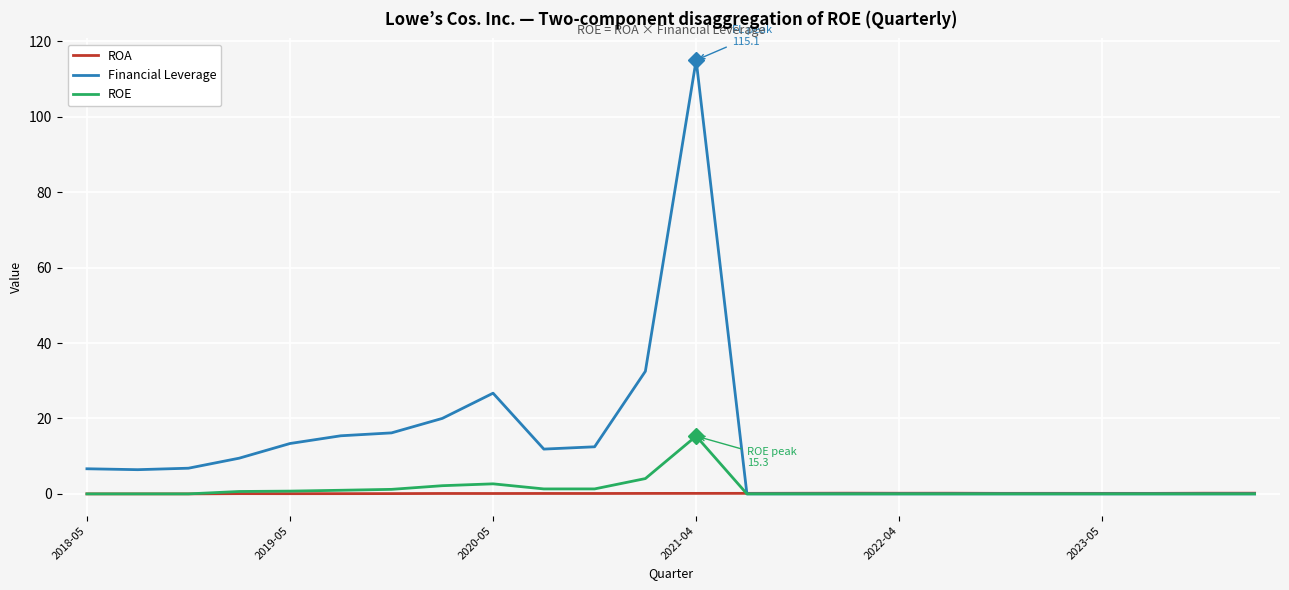

Which series has the largest total across all categories?

Financial Leverage